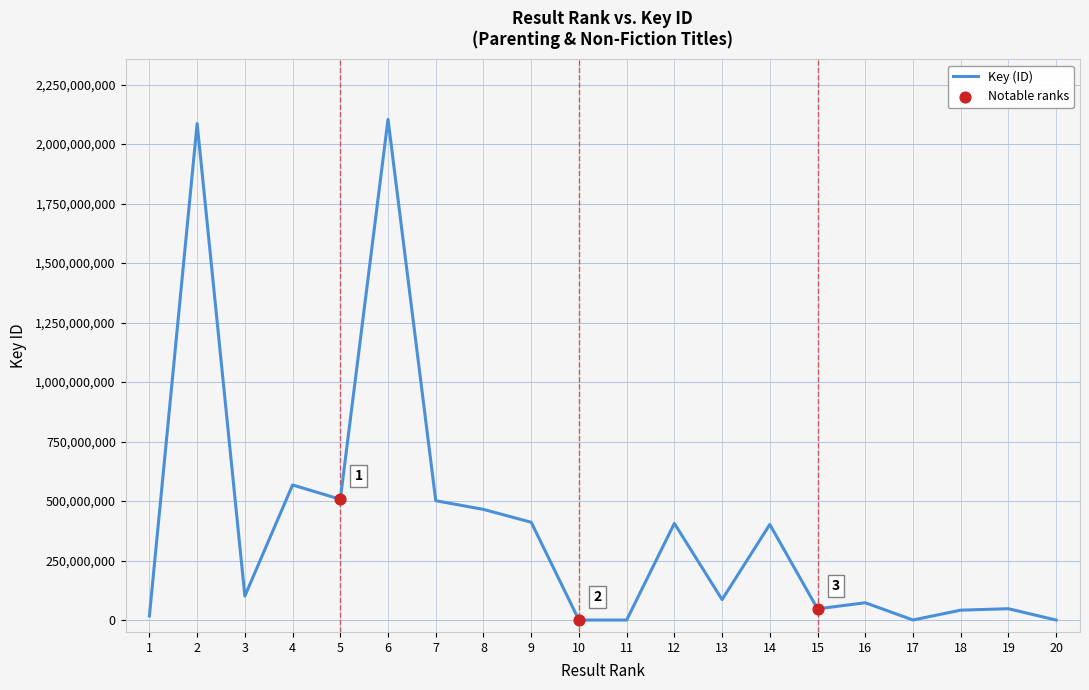

Which has a higher value, 3 or 7?

7